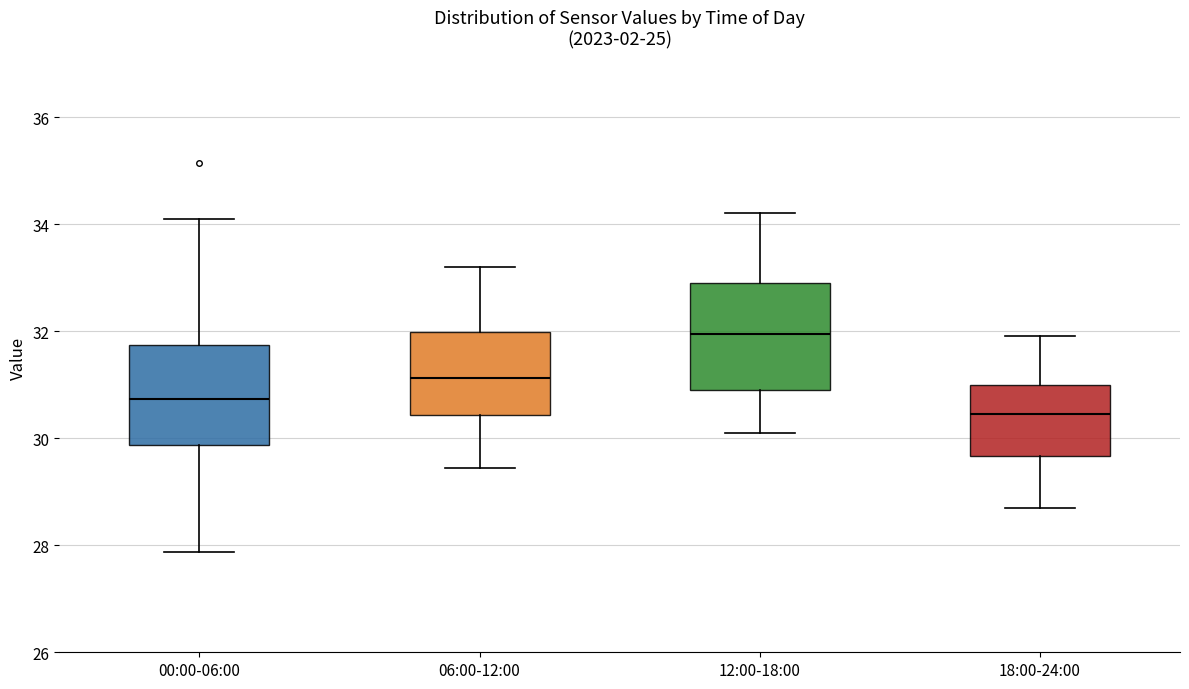

Reading left to right, read every box against the y-axis: the position of its median line, the range the box covers, and the ends of its whiskers. The values are not printed on the chart, so give them approximately, as read against the axis.

00:00-06:00: median 30.8, box 29.8 to 31.8, whiskers 27.8 to 34.2
06:00-12:00: median 31.2, box 30.4 to 32.0, whiskers 29.4 to 33.2
12:00-18:00: median 32.0, box 31.0 to 33.0, whiskers 30.2 to 34.2
18:00-24:00: median 30.4, box 29.6 to 31.0, whiskers 28.8 to 32.0